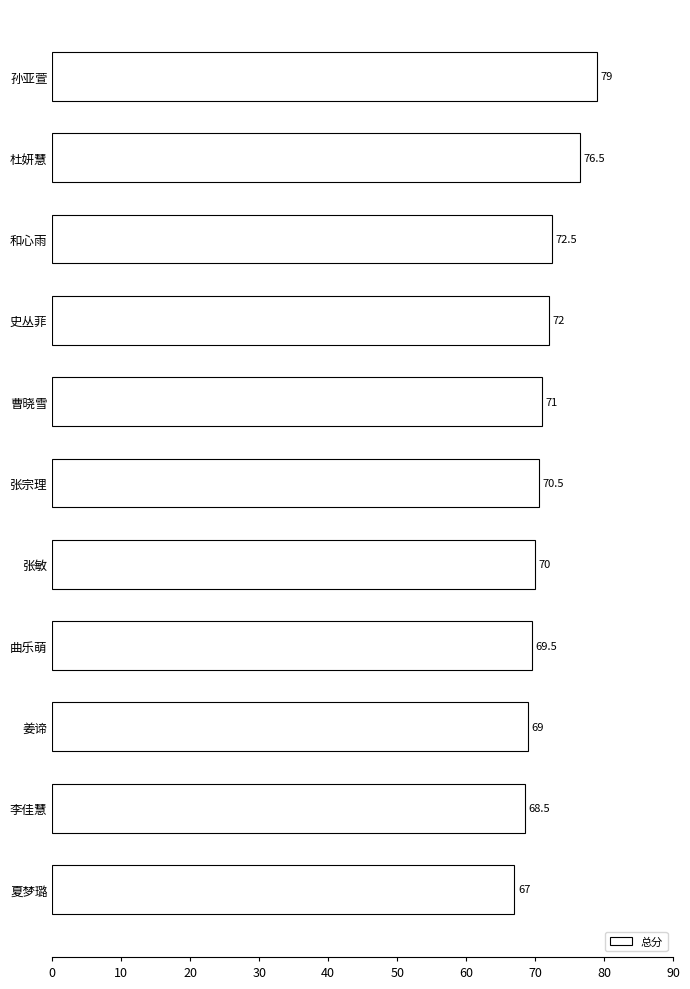

What is the sum of all values?

785.5